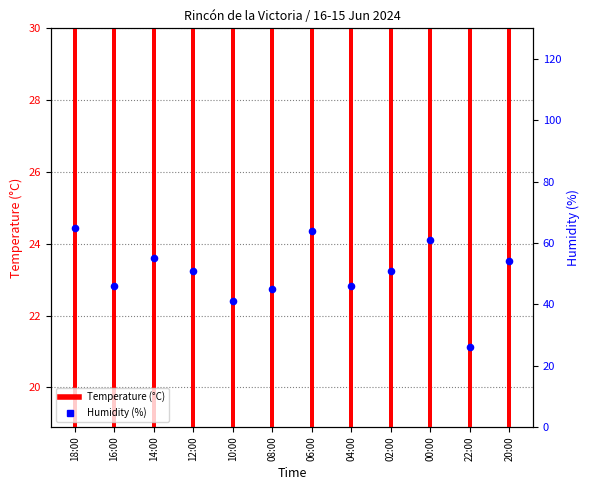

At which category is the sum across all series the highest?

18:00